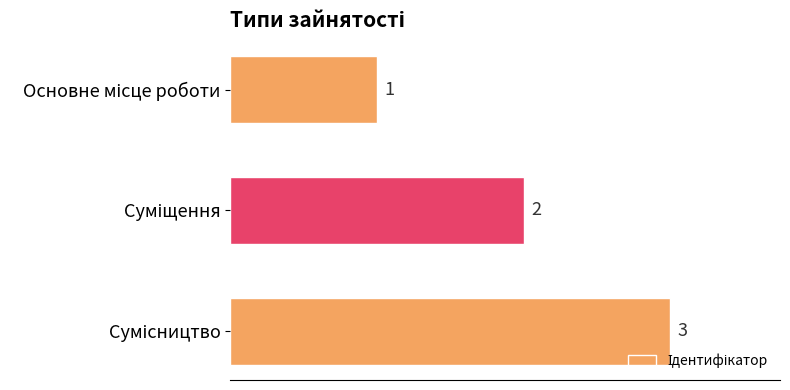

Are the bars horizontal?

Yes